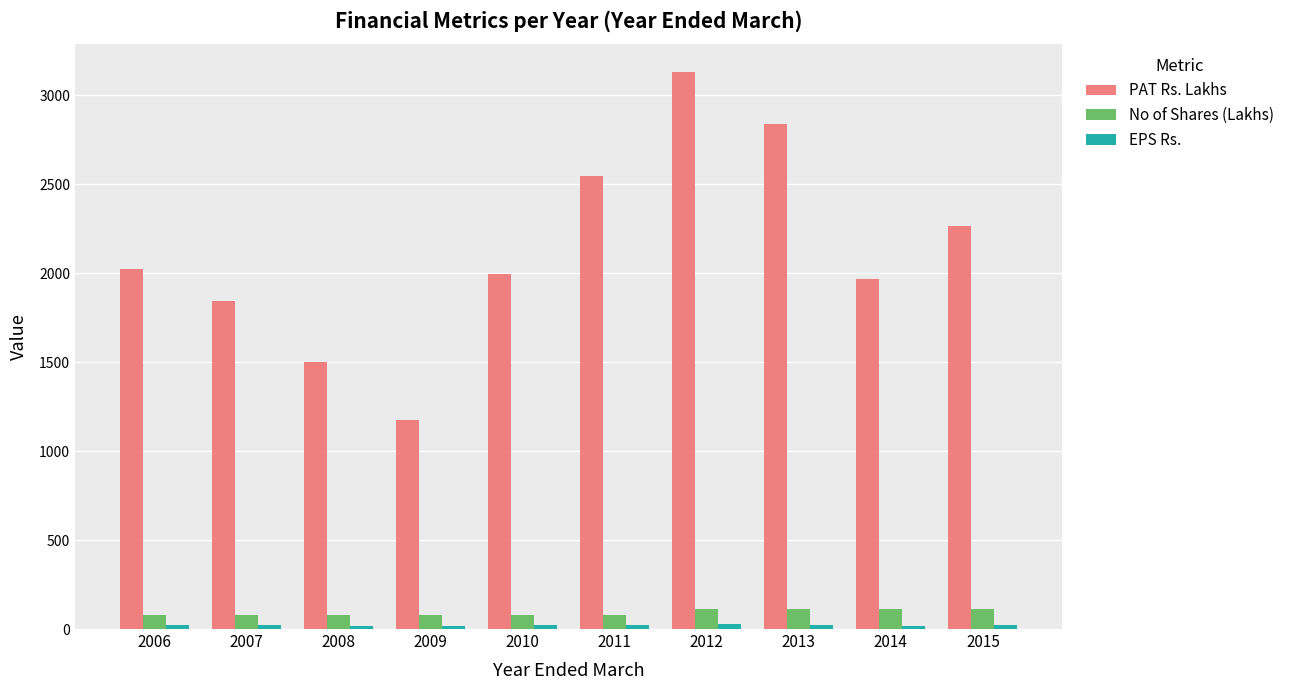

What is the spread (max minus min) of values at 2009?

1160.0